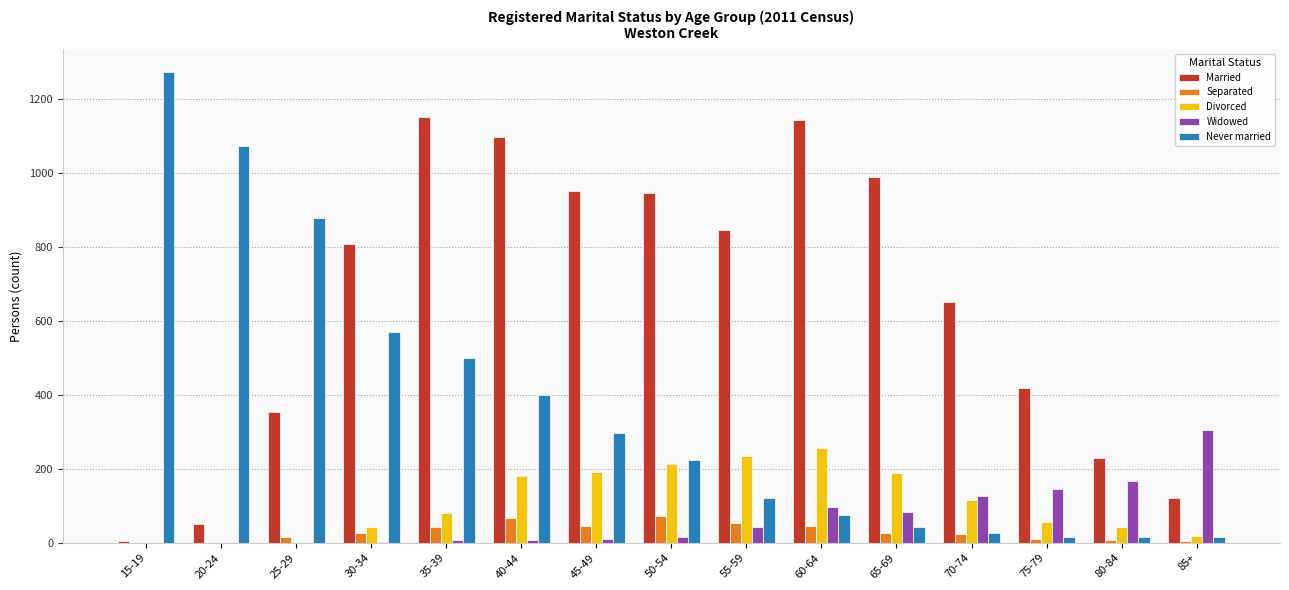

Is it true that Never married equals 224 at 50-54?

True